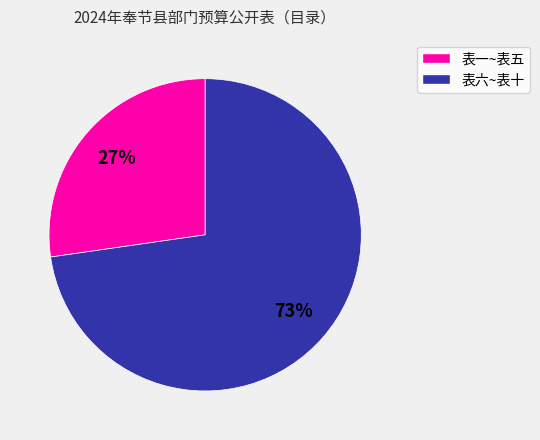

To the nearest percent, what is the average slice percentage?

50%